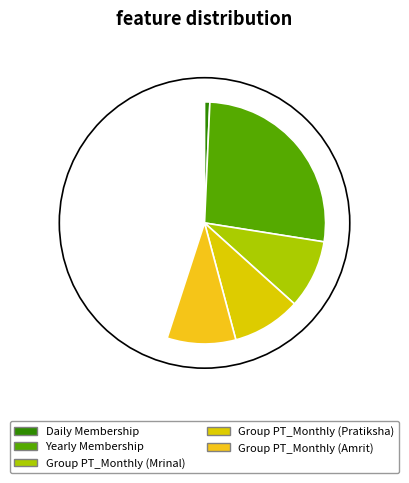

What percentage do Group PT_Monthly (Pratiksha) and Group PT_Monthly (Amrit) together represent?

33.3%